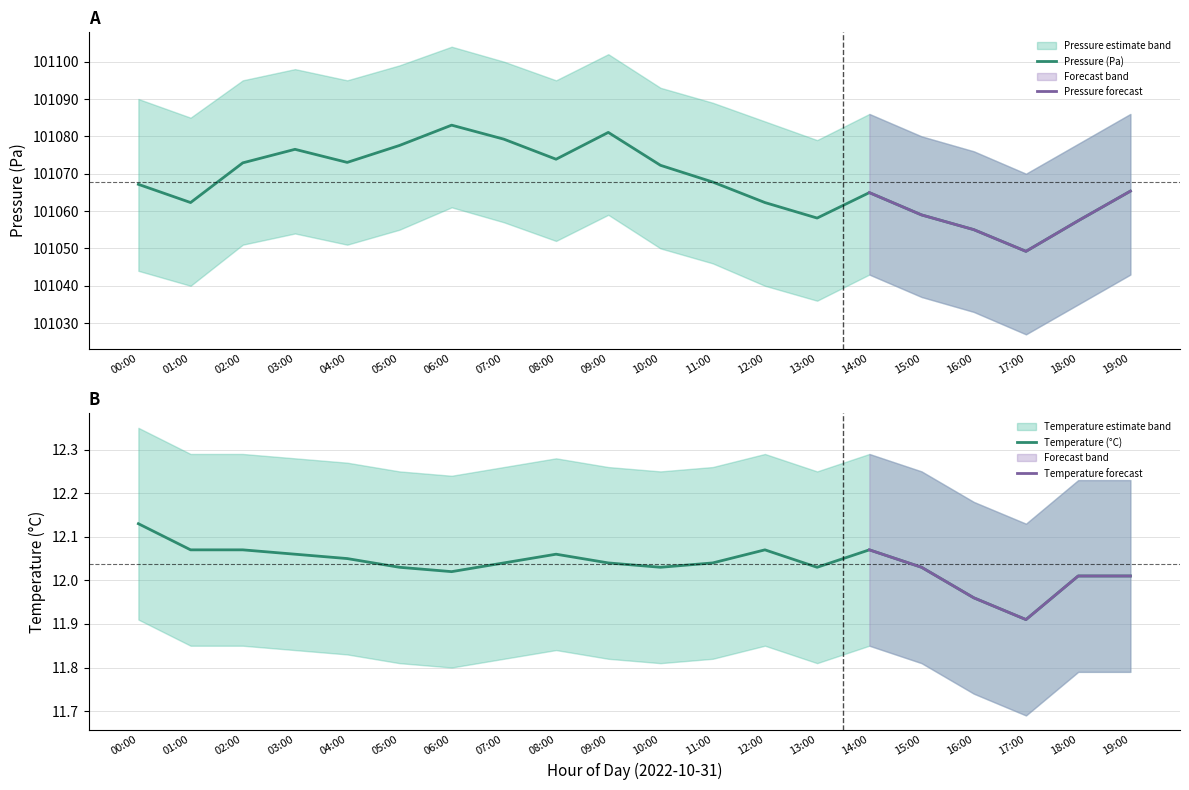

List the series in order of their peak value, highest first.

pressure_upper, pressure, pressure_lower, temperature_upper, temperature, temperature_lower